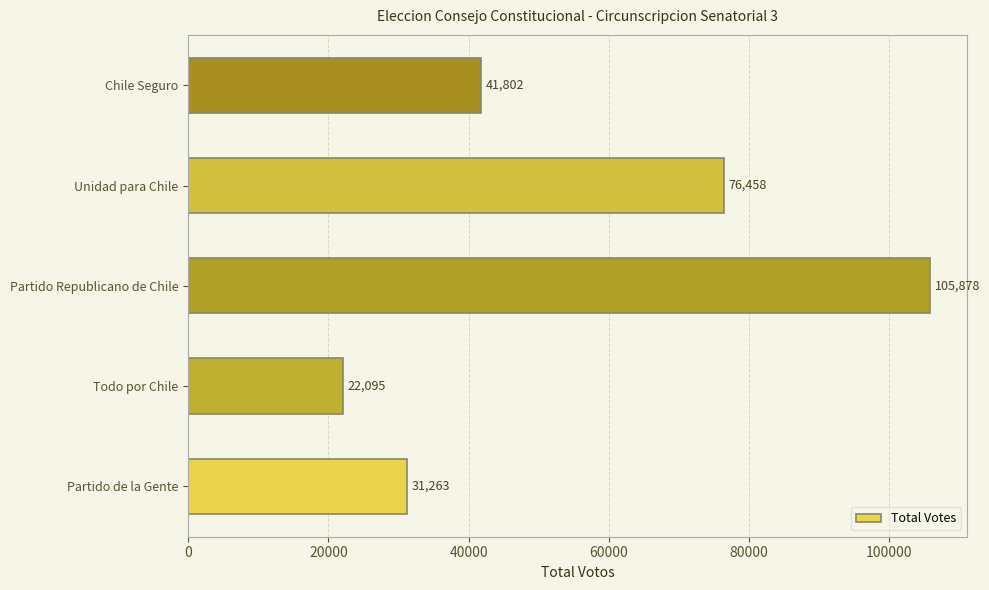

What is the difference between the maximum and minimum values?

83783